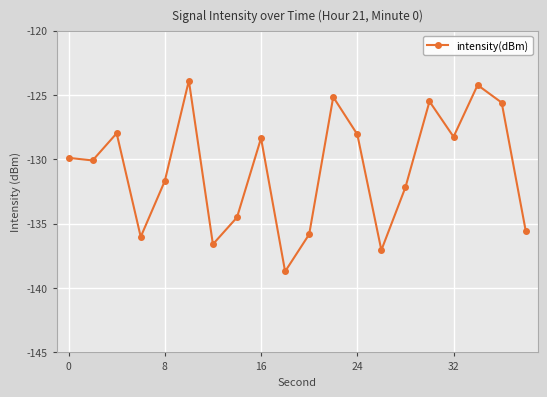

What is the greatest value displayed?

-123.9